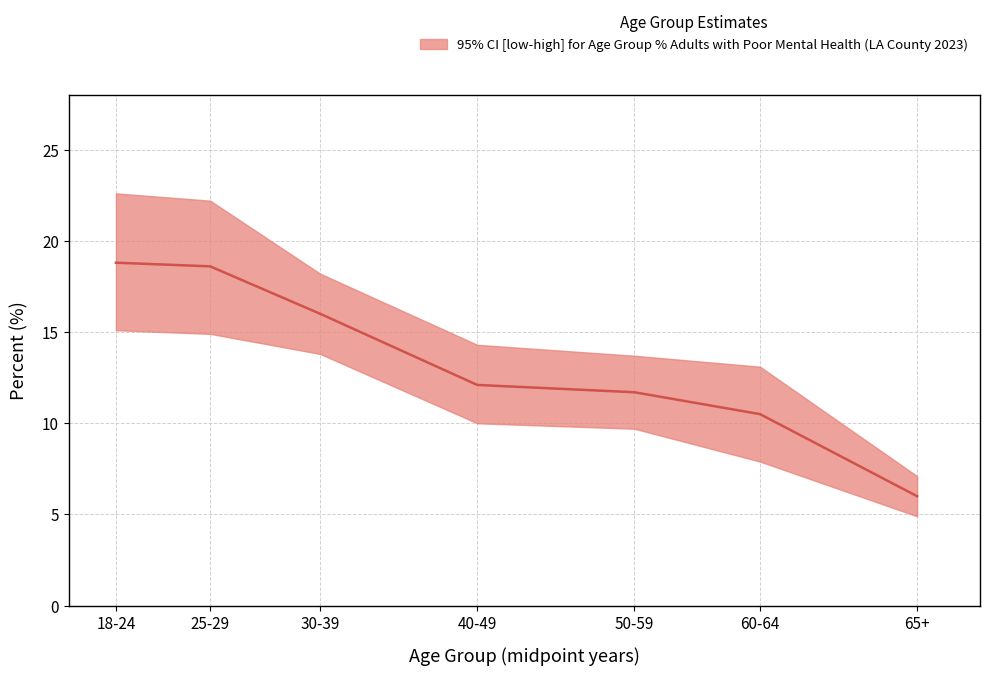

At which label is Percent closest to 0?

65 or over